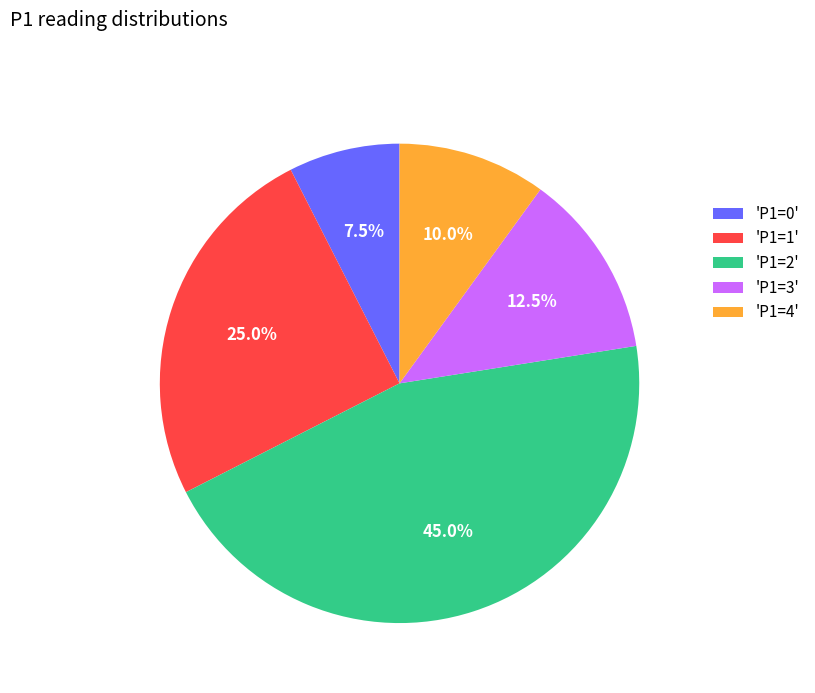

Between 'P1=1' and 'P1=3', which is larger?

'P1=1'